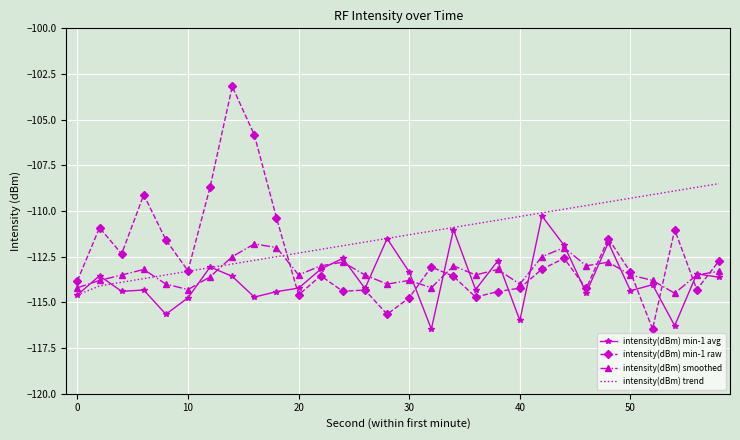

Which series has the widest spread of values?

intensity(dBm) min-1 raw